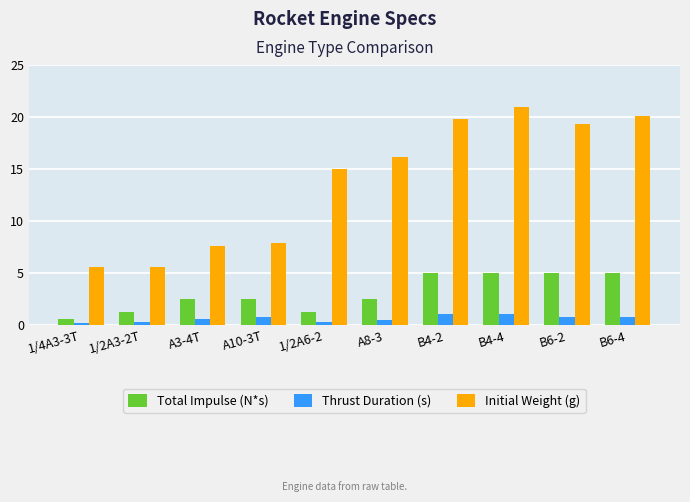

Which series has the largest range (max minus min)?

Initial Weight (g)